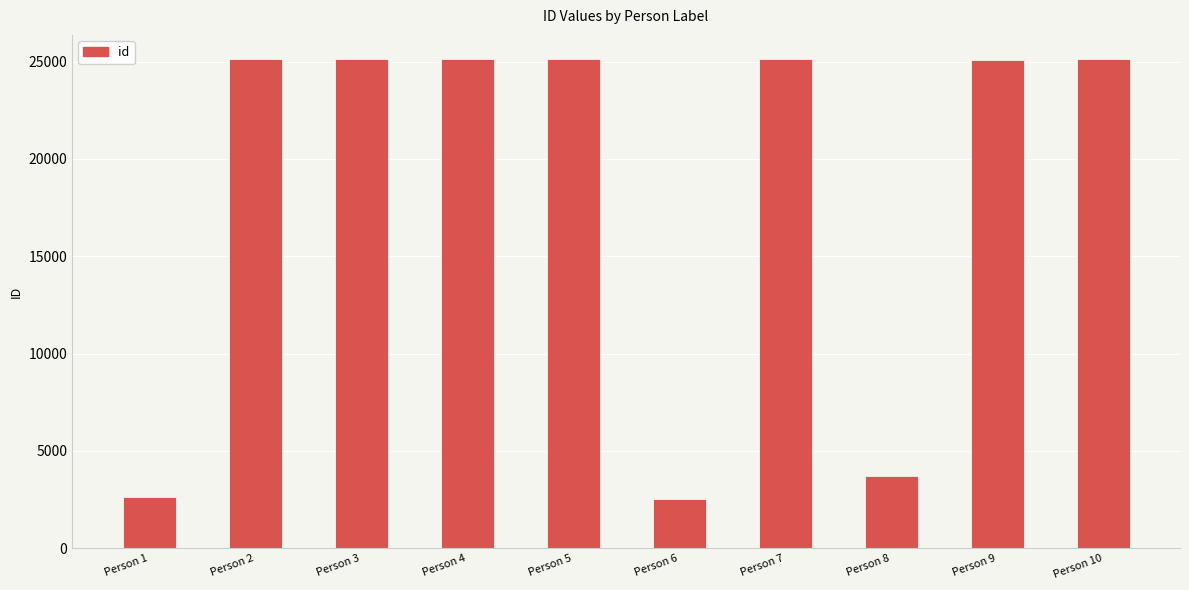

Approximately how many times larger is the value at Person 10 compared to Person 8?

6.8